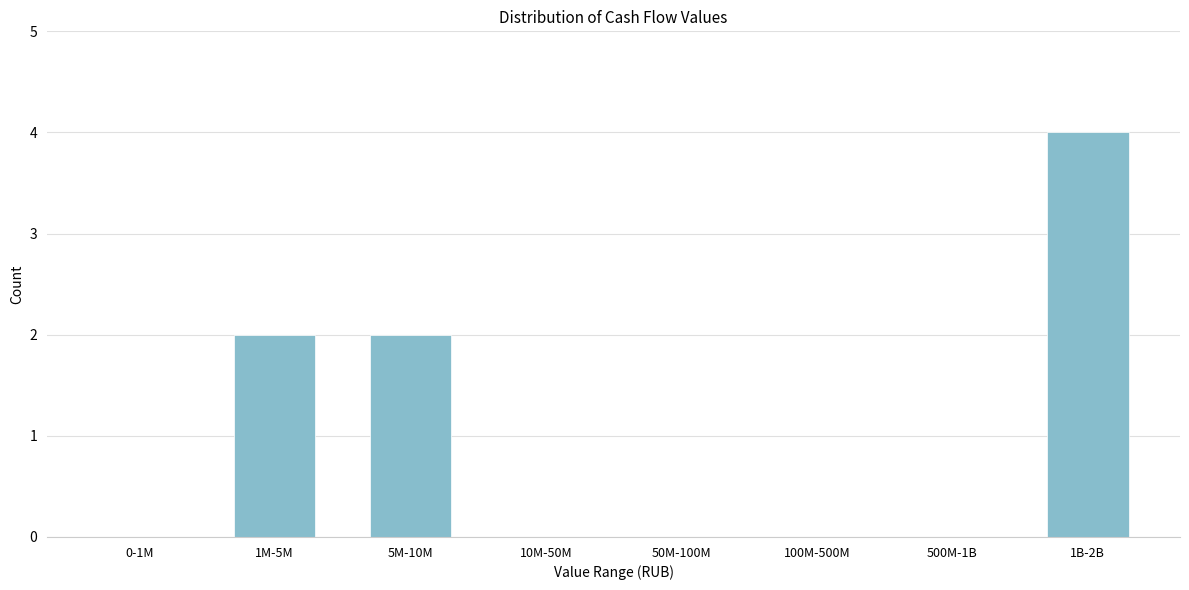

Reading right to left, what are all the values shown in this chart?

1B-2B=4	500M-1B=0	100M-500M=0	50M-100M=0	10M-50M=0	5M-10M=2	1M-5M=2	0-1M=0